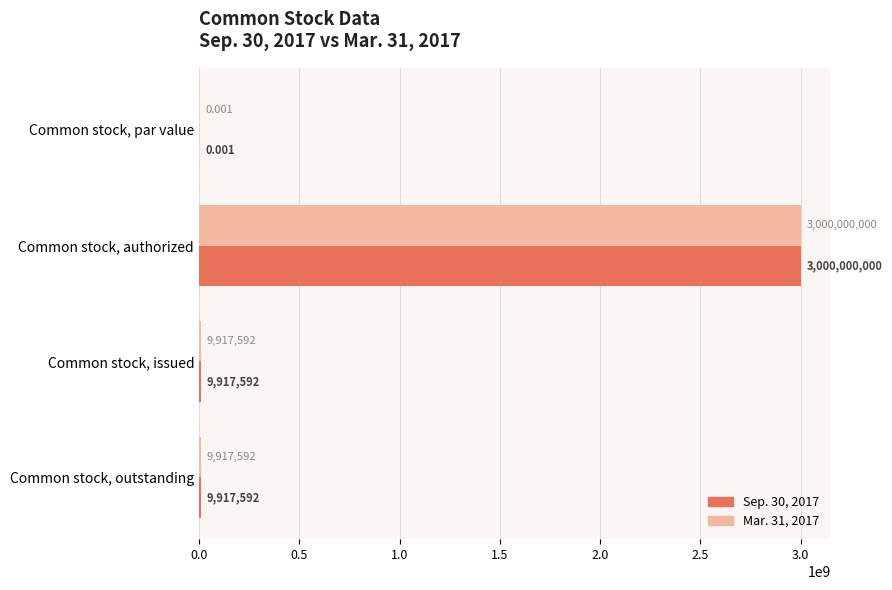

At which category does the chart reach its peak across all series?

Common stock, authorized